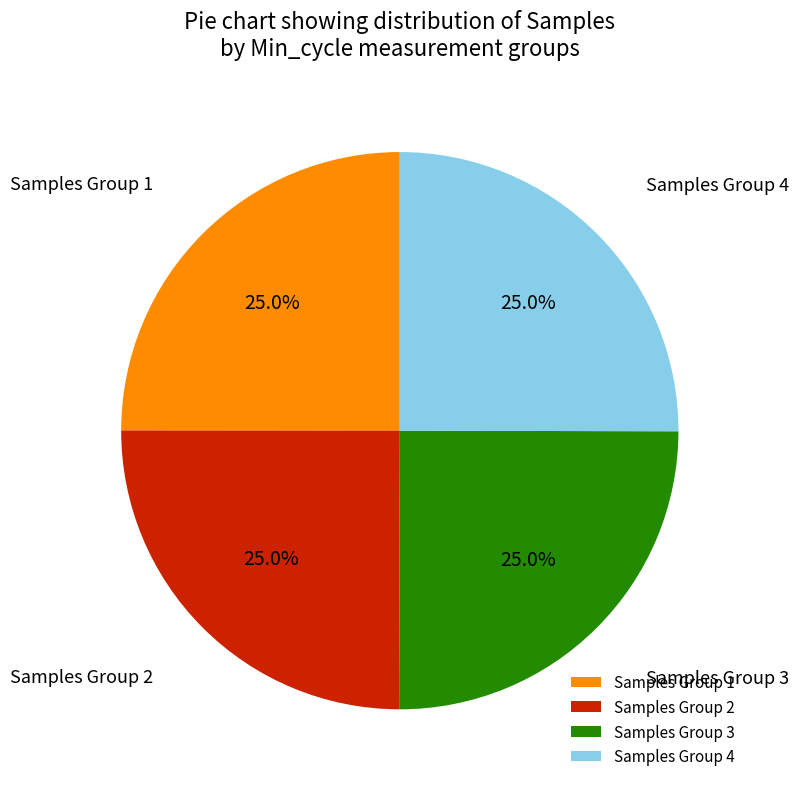

Approximately how many times larger is the value at Samples Group 1 compared to Samples Group 3?

1.0